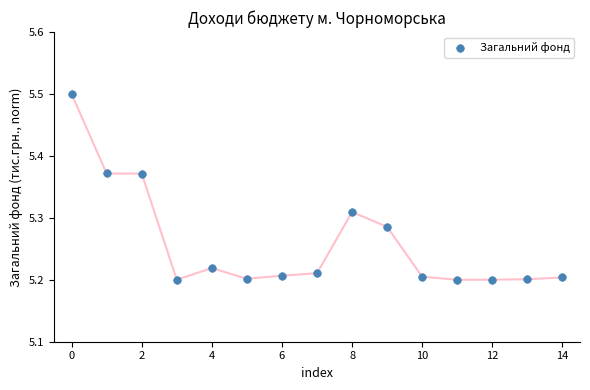

What is the range of Y values (max minus min)?

0.3